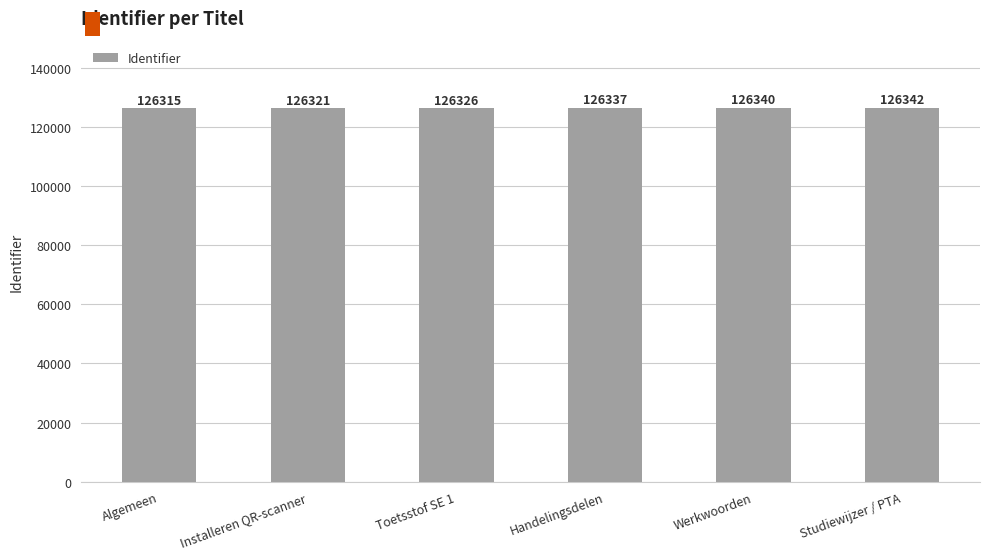

Approximately how many times larger is the value at Handelingsdelen compared to Studiewijzer / PTA?

1.0